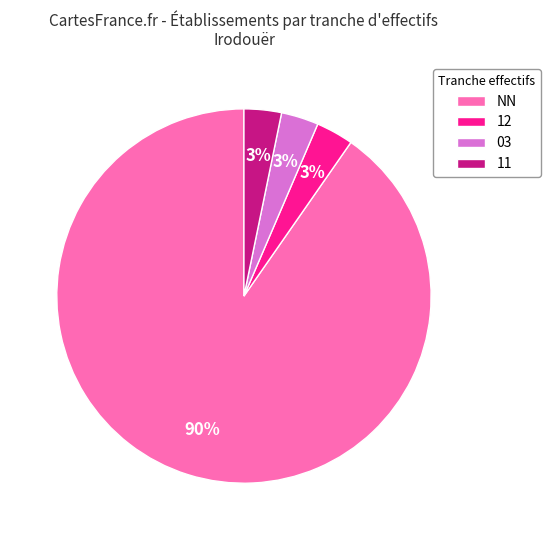

Does 12 represent more than half of the total?

No